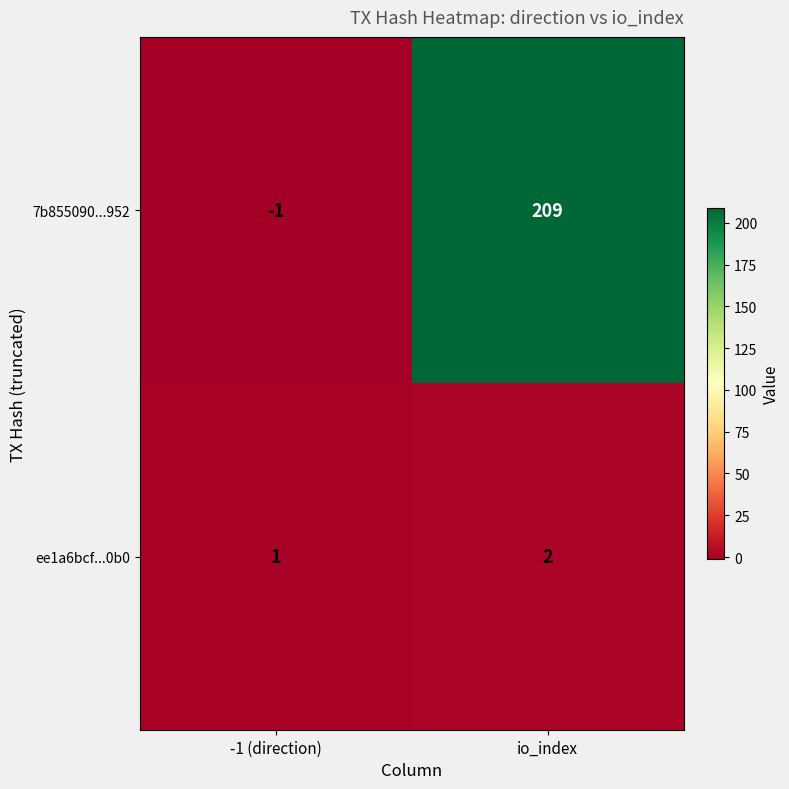

What is the minimum value shown in the chart?

-1